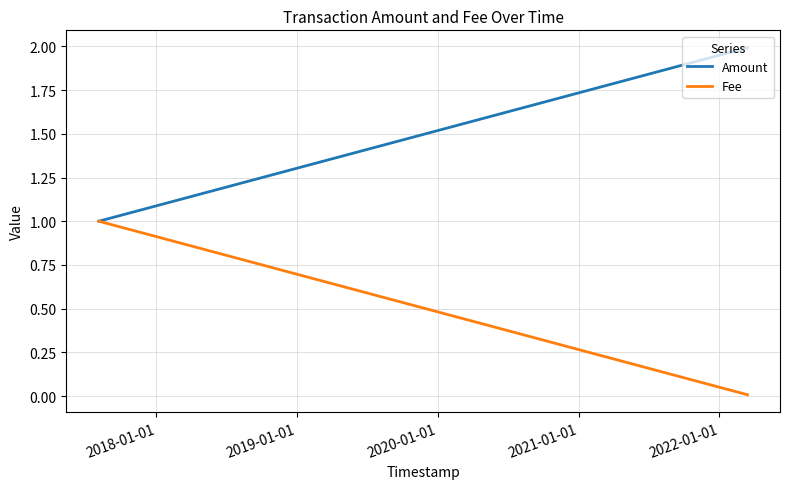

Which series has the widest spread of values?

Amount